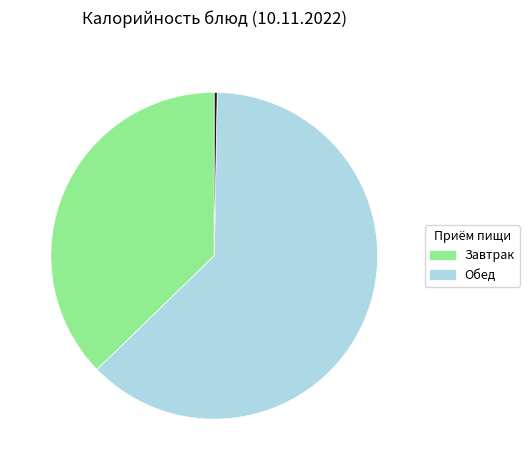

Does any single category account for the majority?

Yes